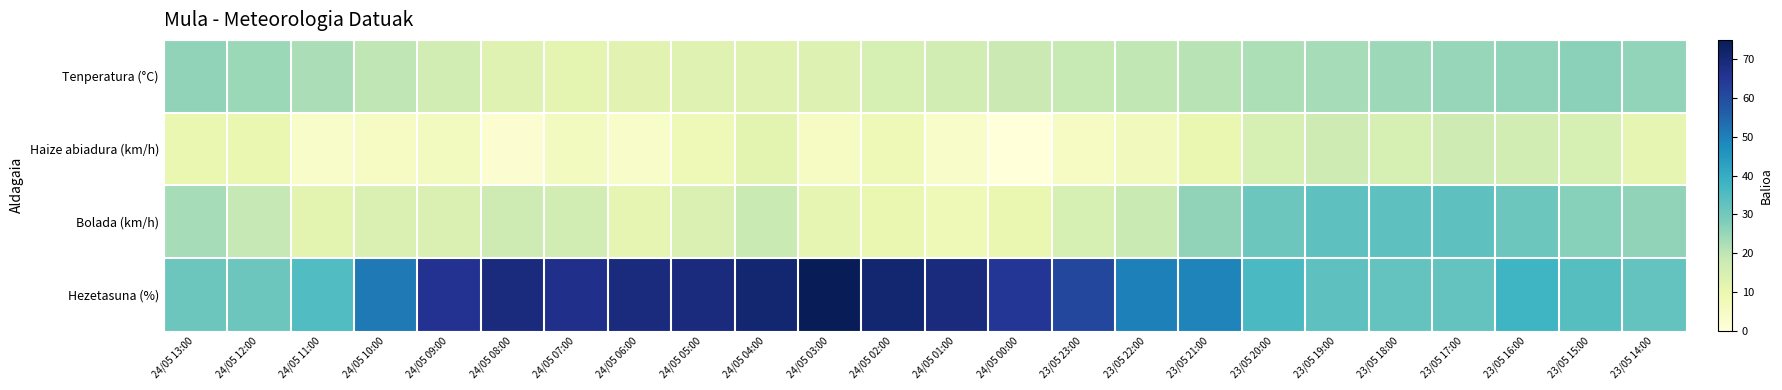

Which series changed the most between 24/05 07:00 and 23/05 17:00?

Hezetasuna (%)